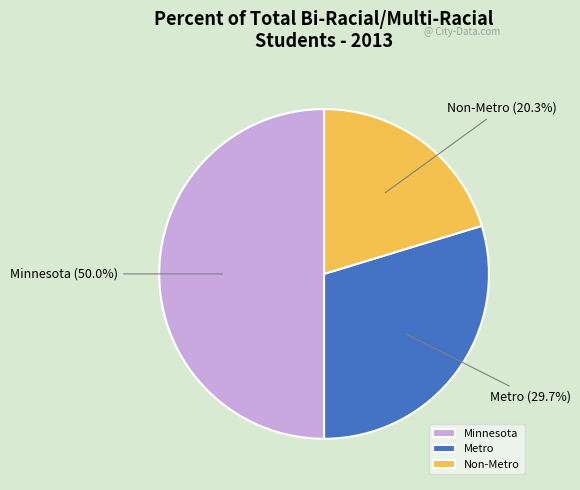

What percentage is the Minnesota slice, to the nearest percent?

50%